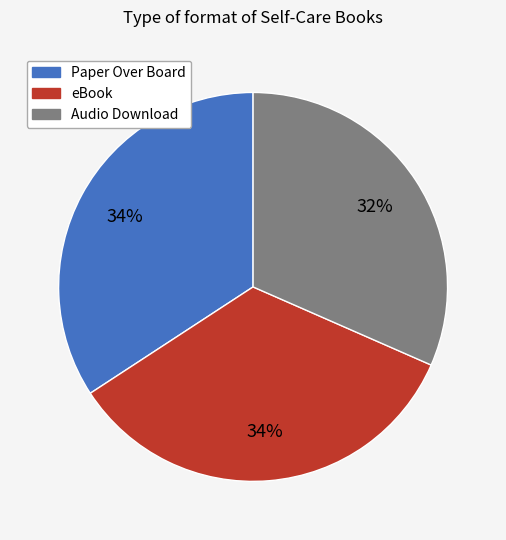

How many segments does this pie chart have?

3